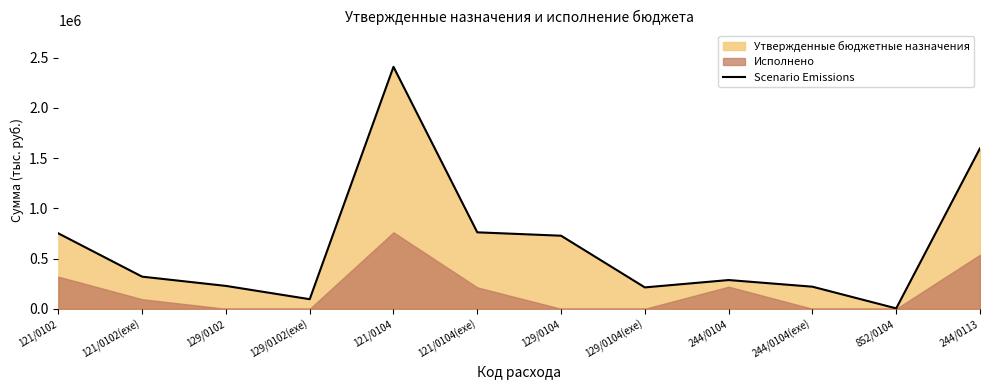

Which category has the highest value across all series?

121/0104